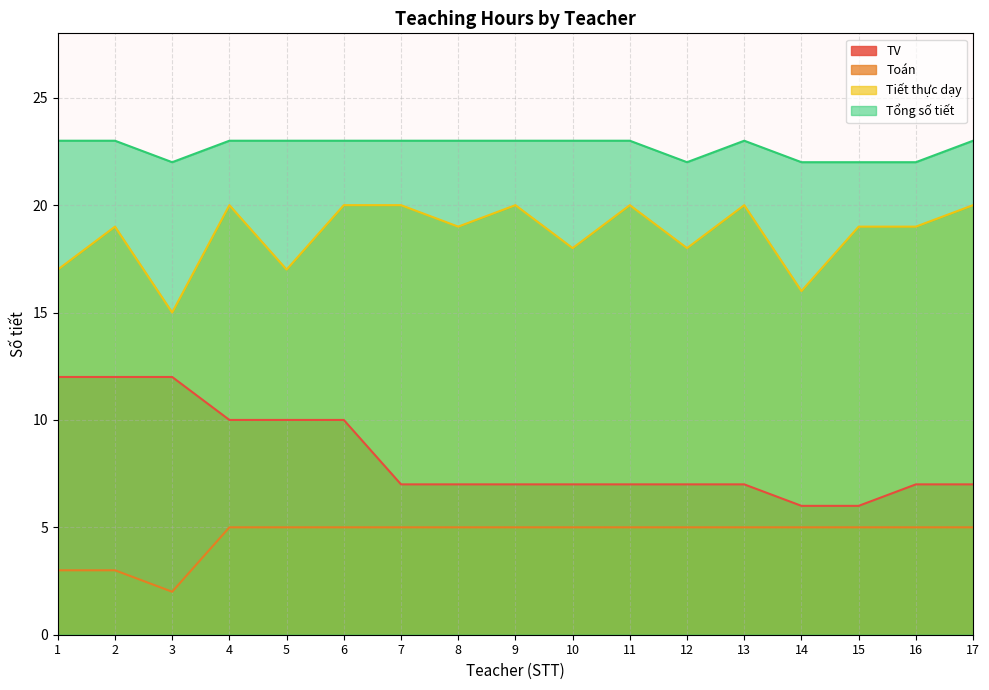

What is the sum of the Toán values at 4 and 13?

10